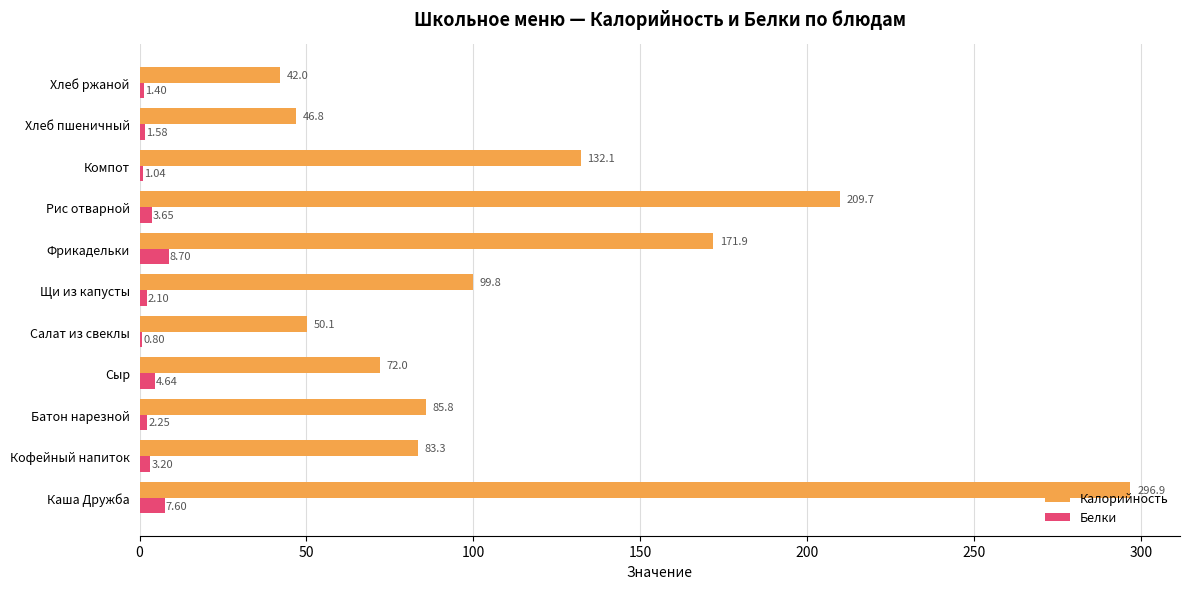

Which series has the largest total across all categories?

Калорийность